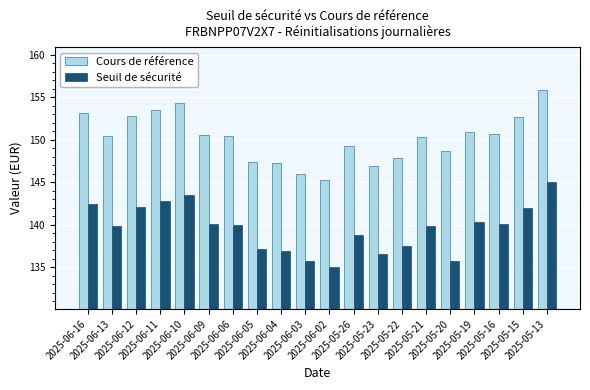

Which category has the highest value in the Seuil de sécurité series?

2025-05-13